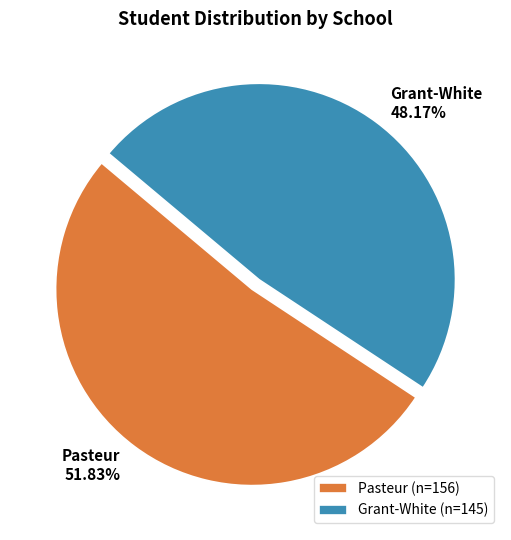

Which has a higher value, Grant-White or Pasteur?

Pasteur